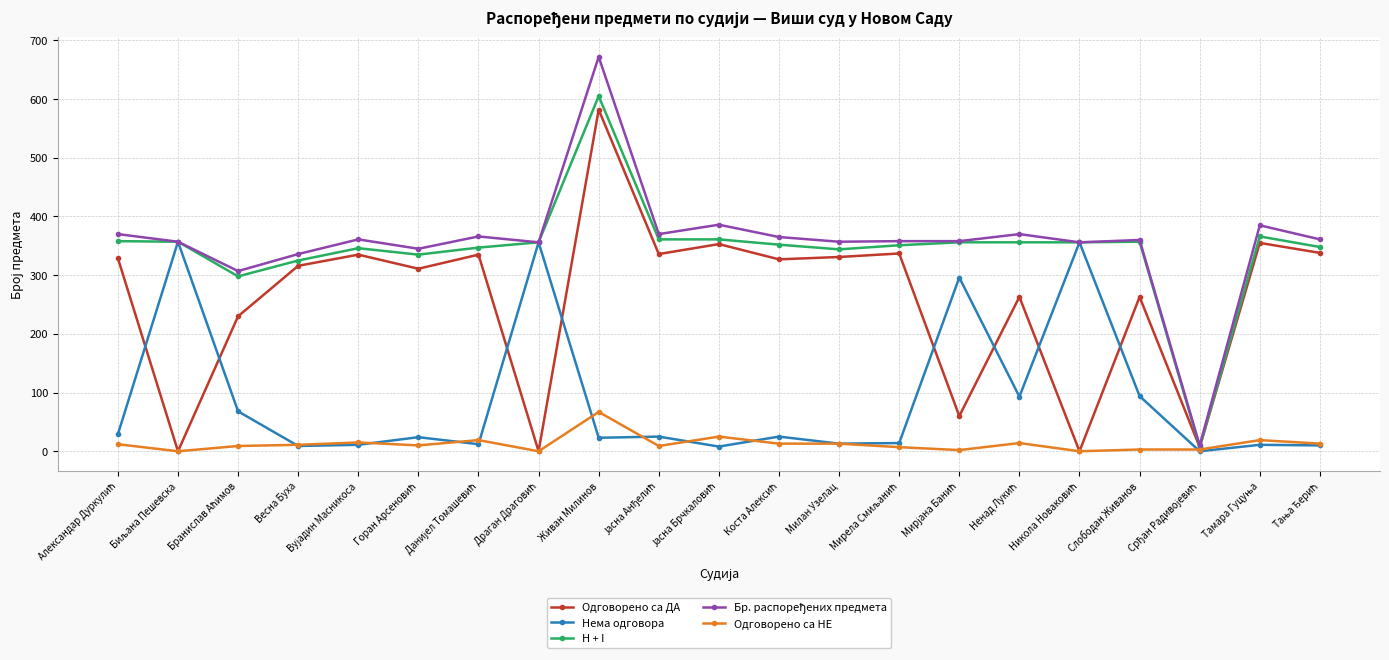

What is the total value across all series at Живан Милинов?

1949